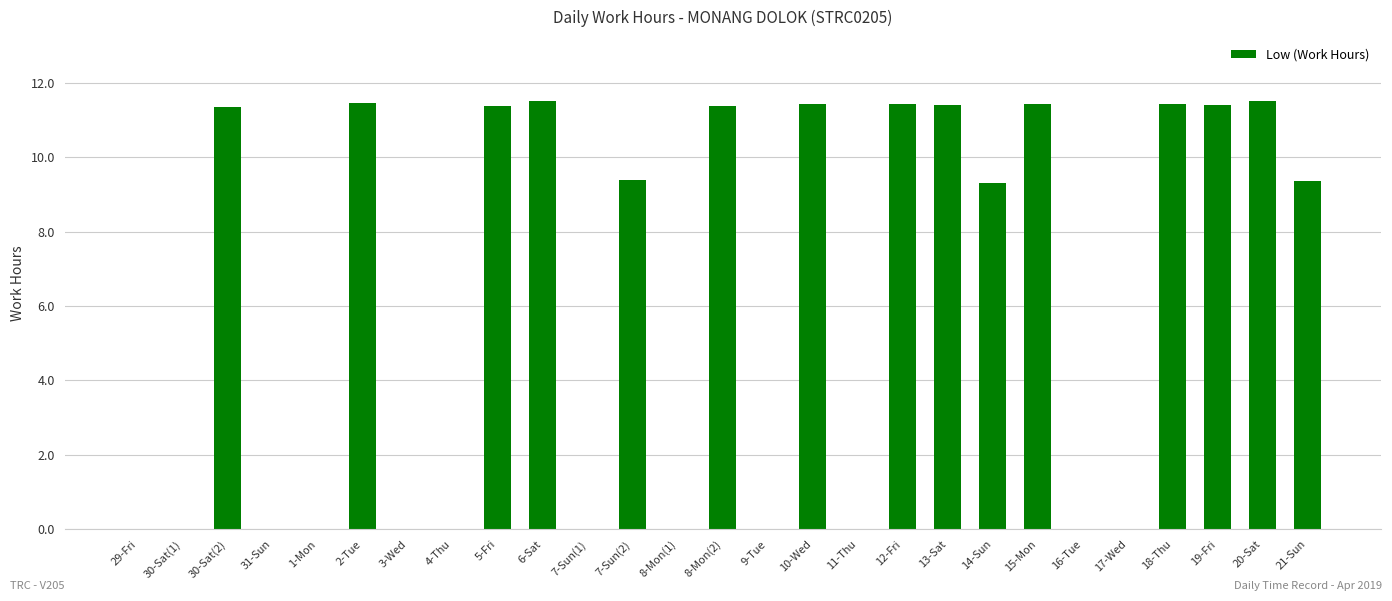

What is the maximum value shown in the chart?

11.5